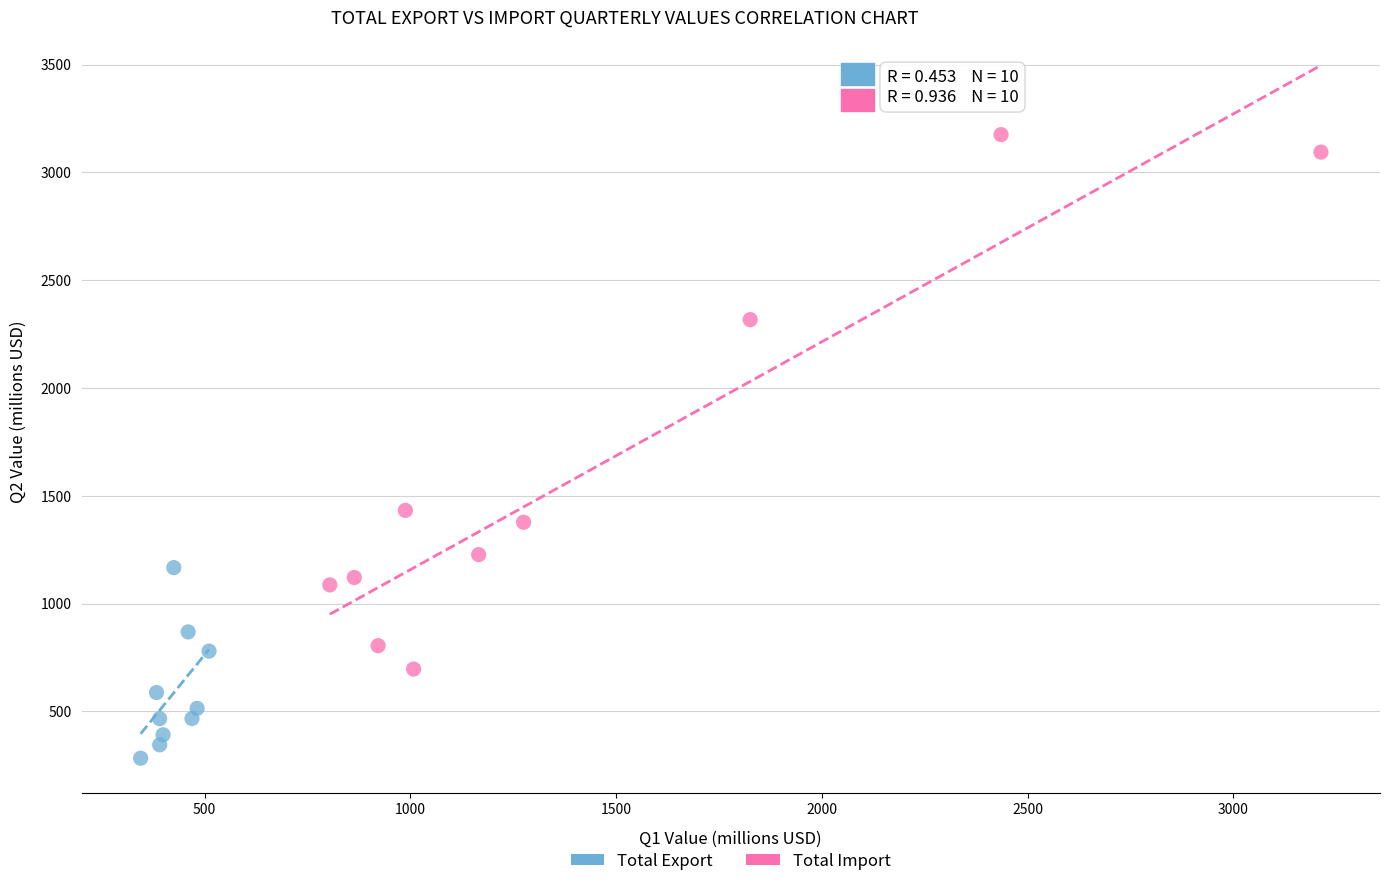

Which series reaches the minimum Y coordinate?

Total Export